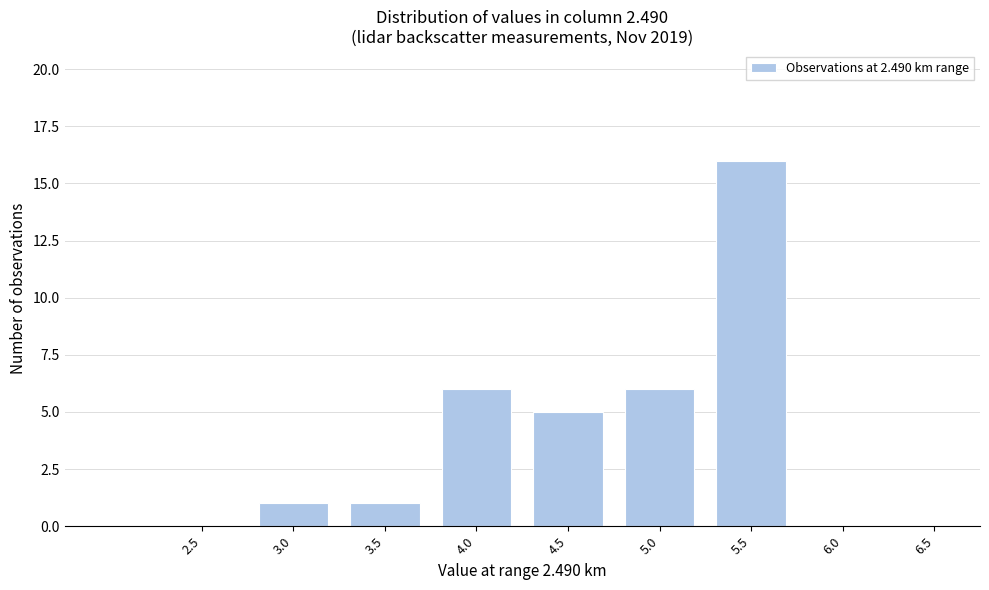

Reading left to right, what are all the values shown in this chart?

2.5=0	3.0=1	3.5=1	4.0=6	4.5=5	5.0=6	5.5=16	6.0=0	6.5=0